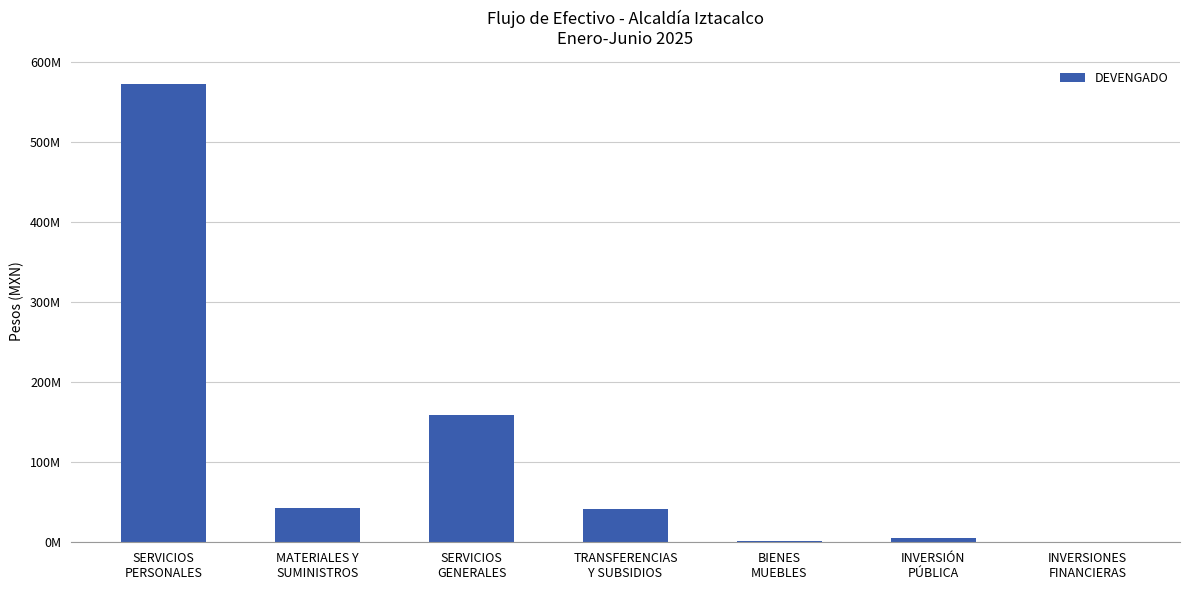

Does the chart contain stacked bars?

No